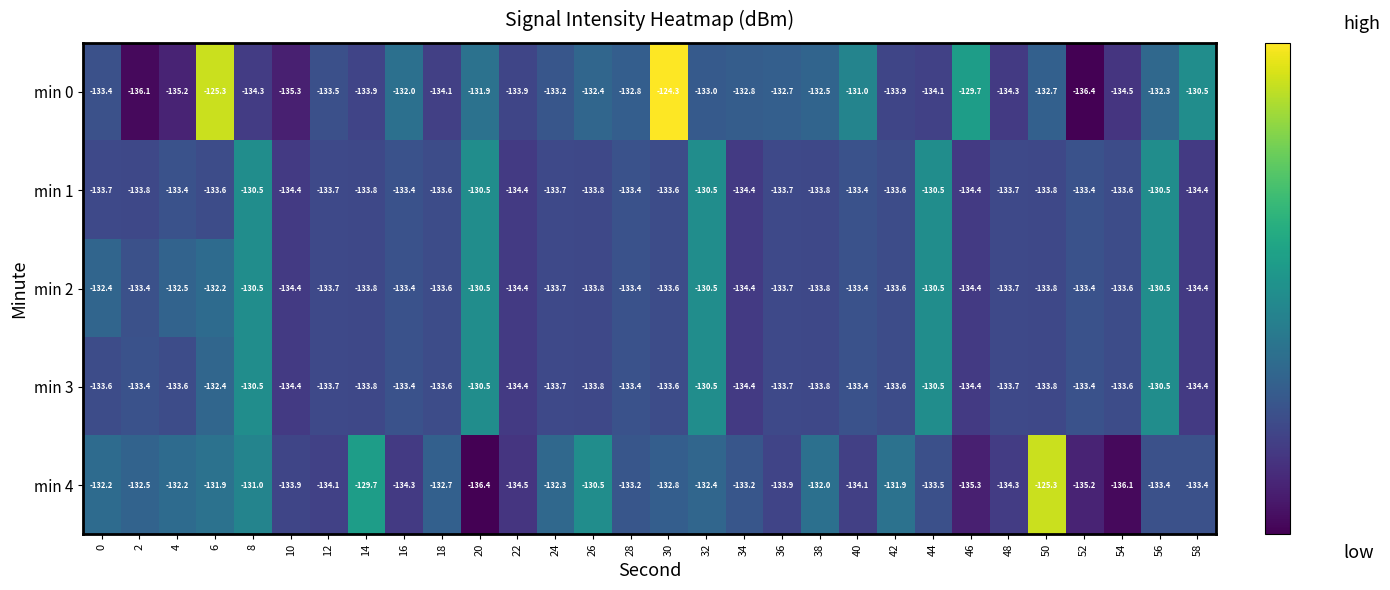

How many series are shown in this chart?

5